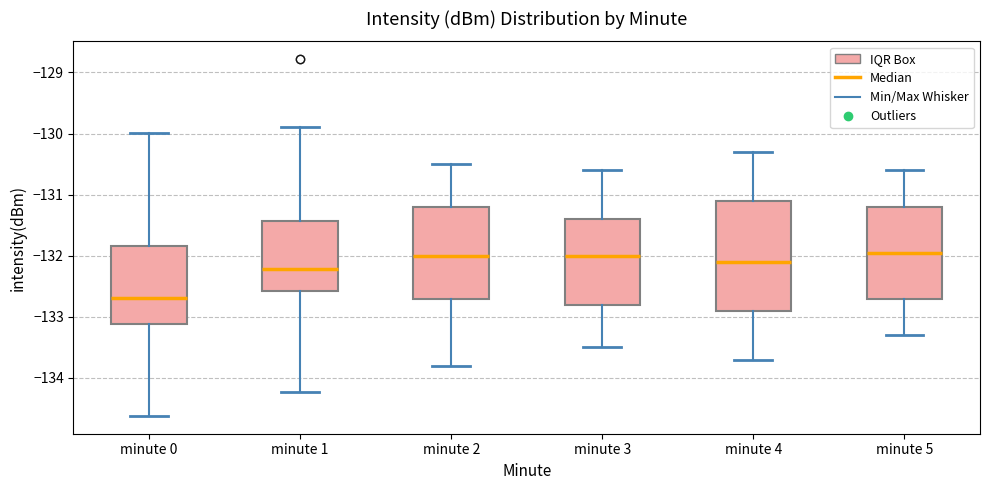

Where is the lower edge of the box for minute 1 on the y-axis? The values are not printed on the chart, so give them approximately, as read against the axis.

-132.6